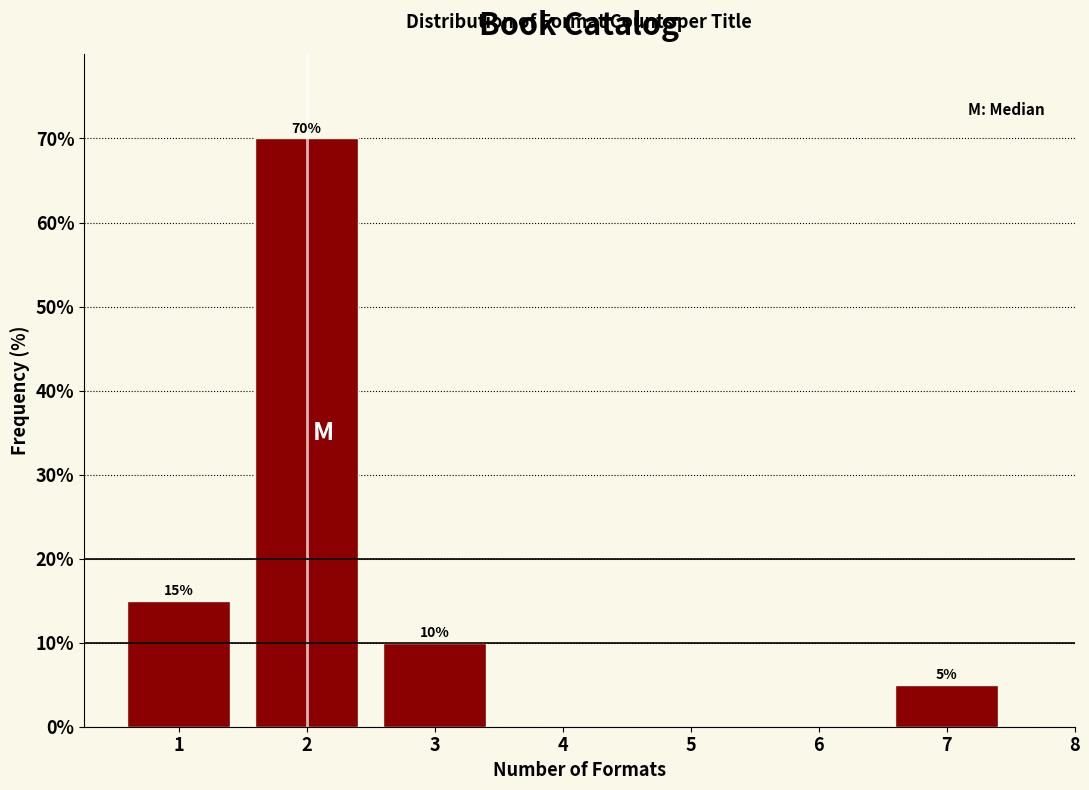

Which range on the x-axis has the tallest bar?

1.5 to 2.5